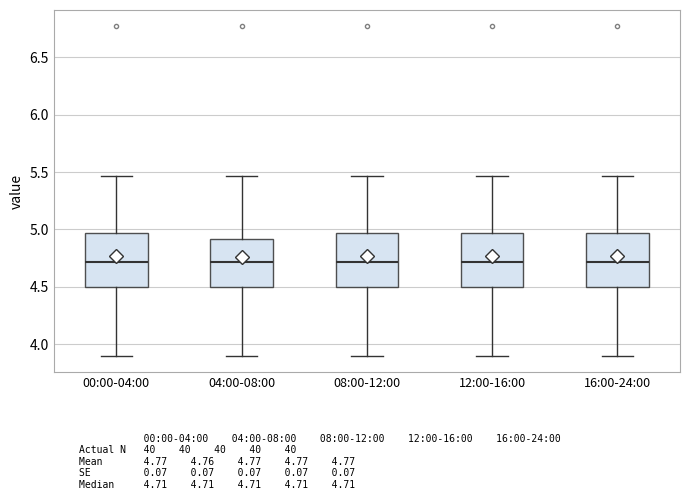

Reading left to right, transcribe this box plot: for each box, give where its median line is, the range the box spans, and where its two whiskers end, as read against the y-axis. The values are not printed on the chart, so give them approximately, as read against the axis.

00:00-04:00: median 4.70, box 4.50 to 4.95, whiskers 3.90 to 5.45
04:00-08:00: median 4.70, box 4.50 to 4.90, whiskers 3.90 to 5.45
08:00-12:00: median 4.70, box 4.50 to 4.95, whiskers 3.90 to 5.45
12:00-16:00: median 4.70, box 4.50 to 4.95, whiskers 3.90 to 5.45
16:00-24:00: median 4.70, box 4.50 to 4.95, whiskers 3.90 to 5.45